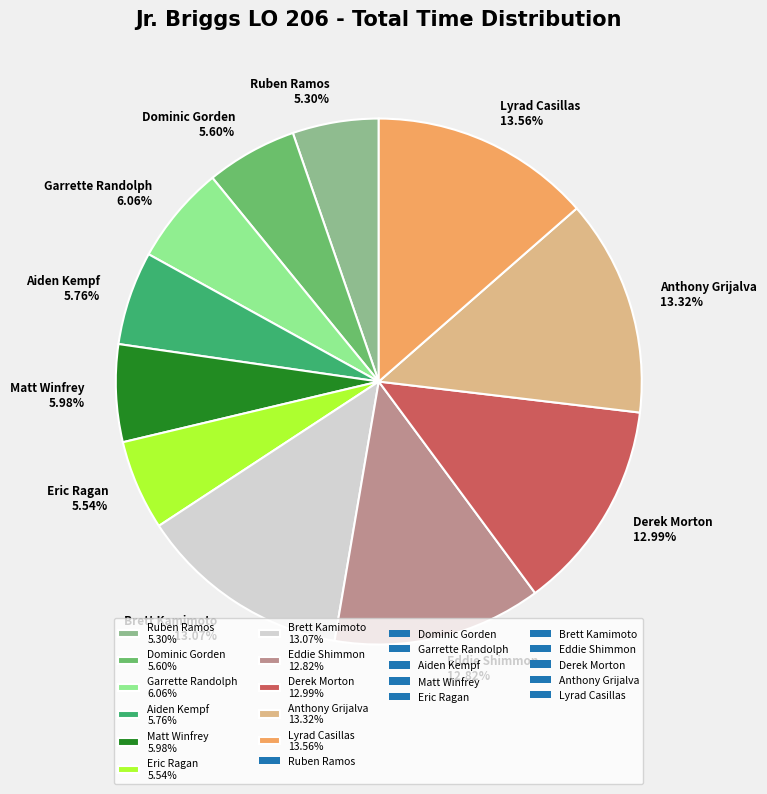

To the nearest percent, what percentage of the pie is Aiden Kempf?

6%